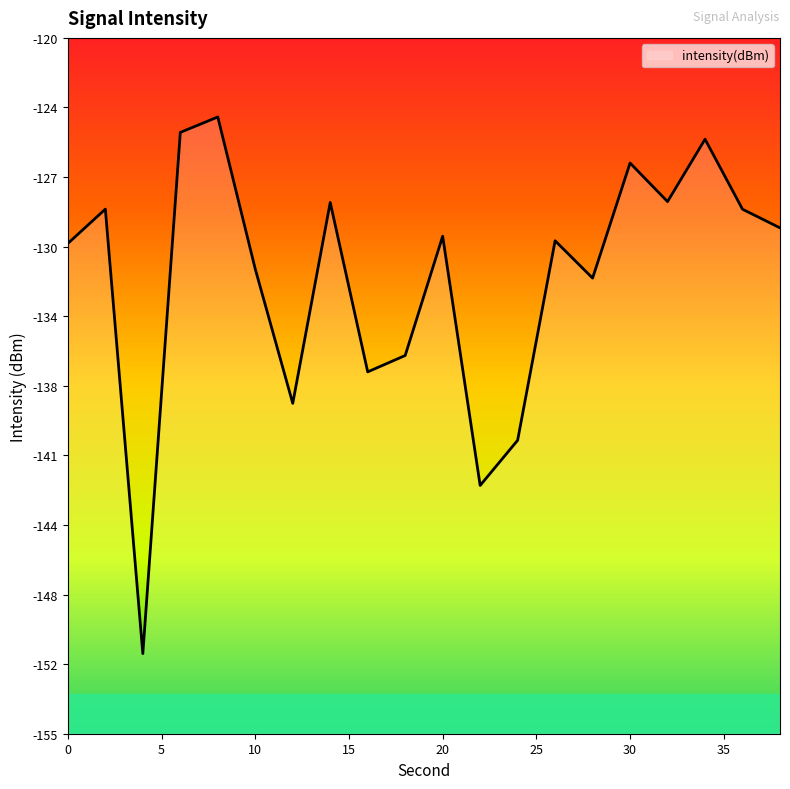

At which category does the data reach its first local valley?

4